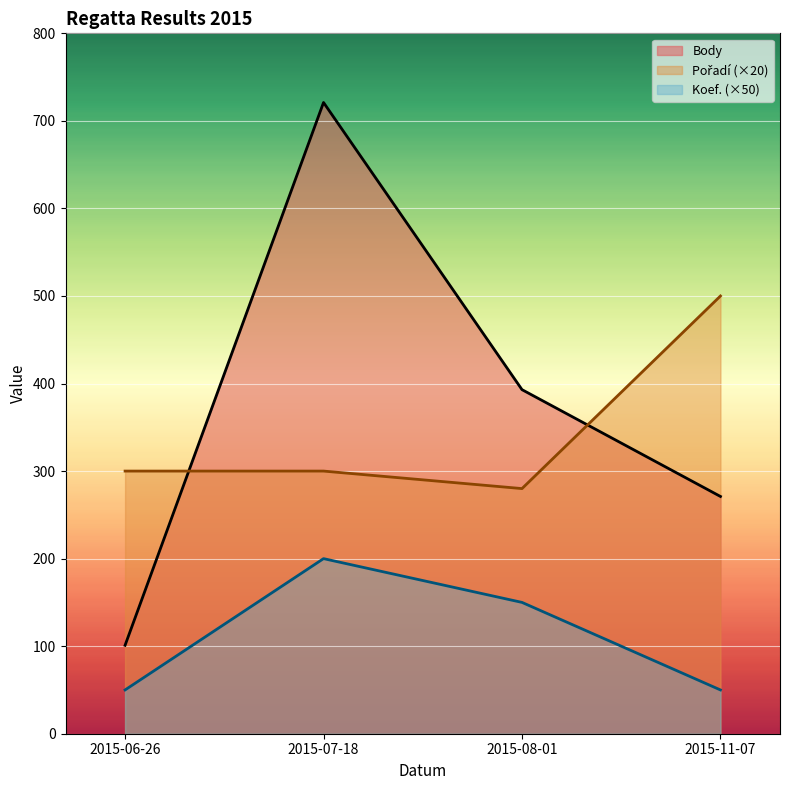

What is the minimum value for Pořadí?

280